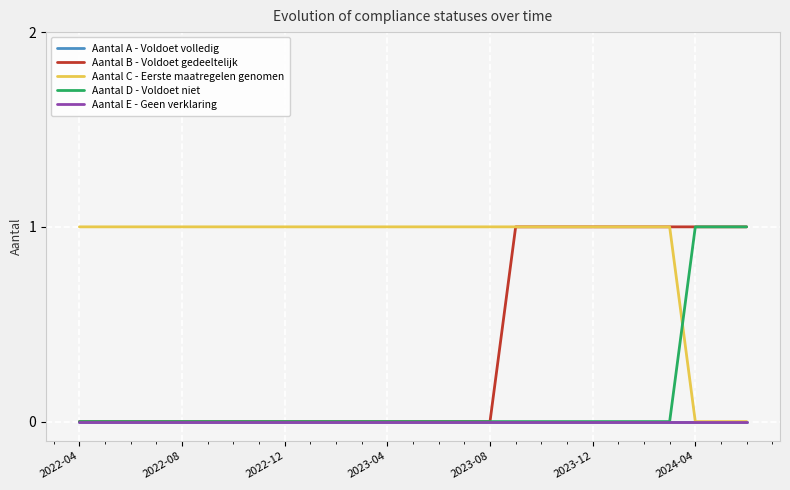

At how many categories does at least one series exceed 0?

27